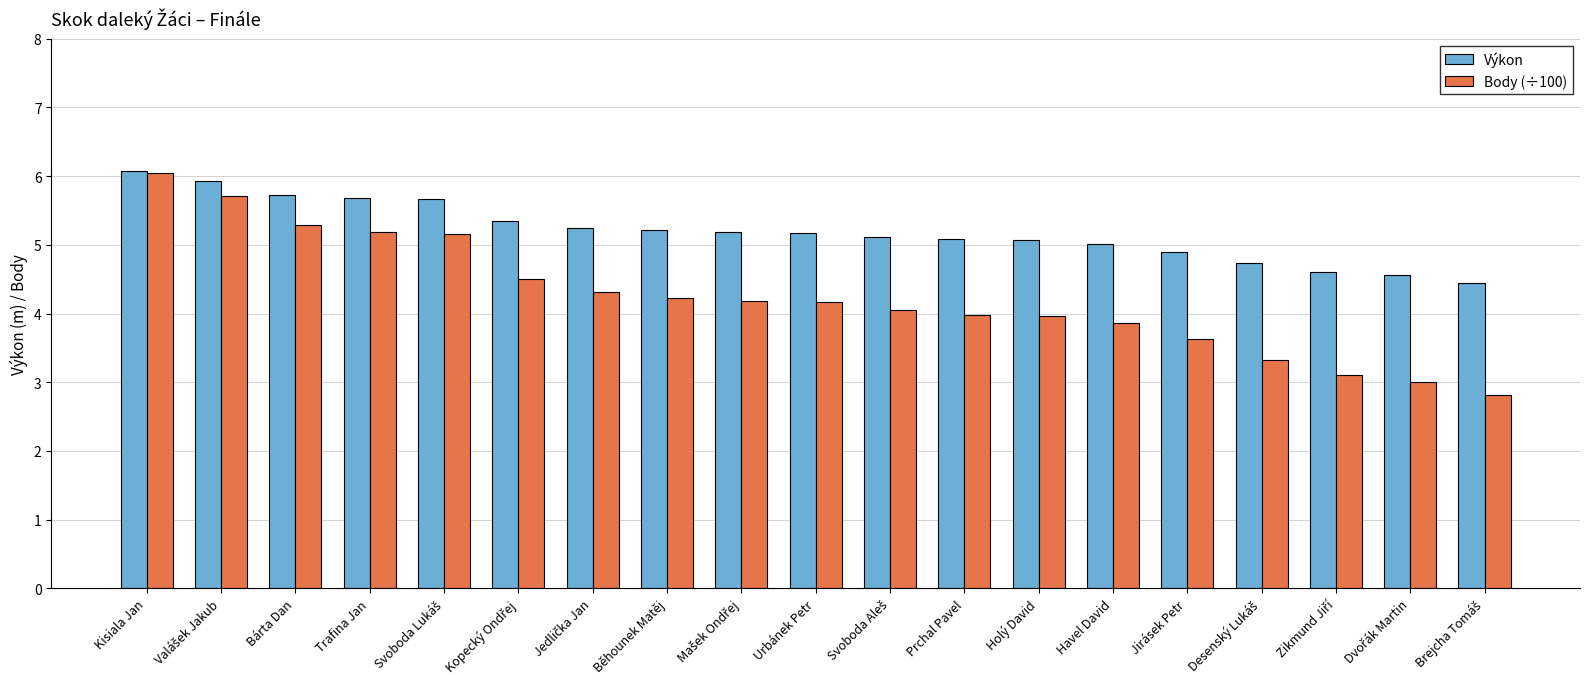

At which label does Body (÷100) reach its peak?

Kisiala Jan